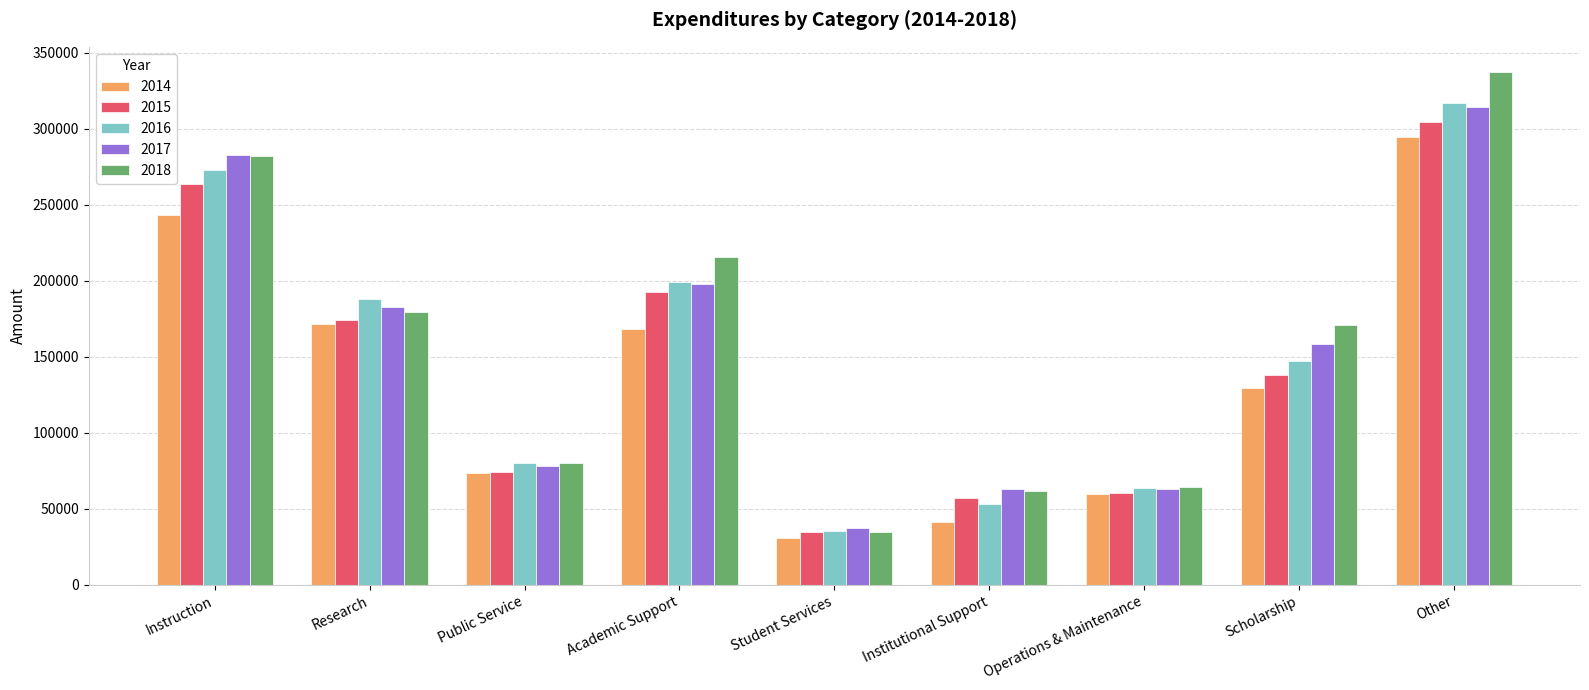

What is the sum of all 2014 values?

1212123